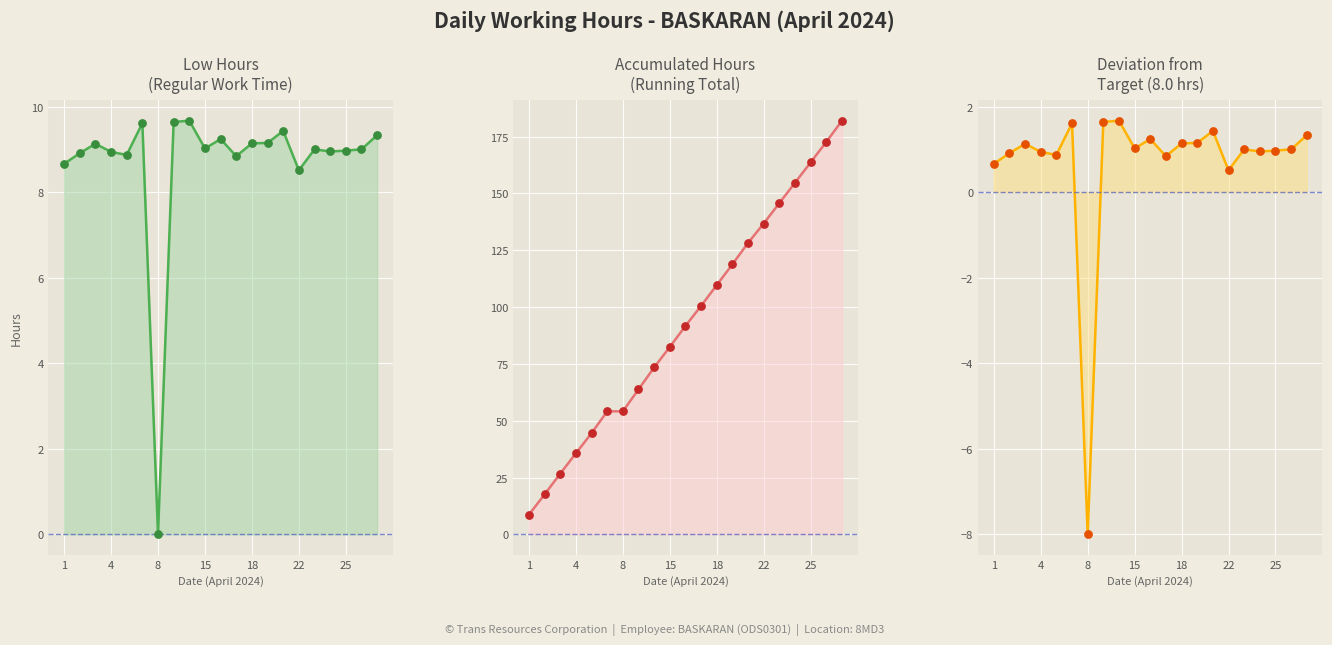

Which series contains the lowest Y value?

Deviation from
Target (8.0 hrs)